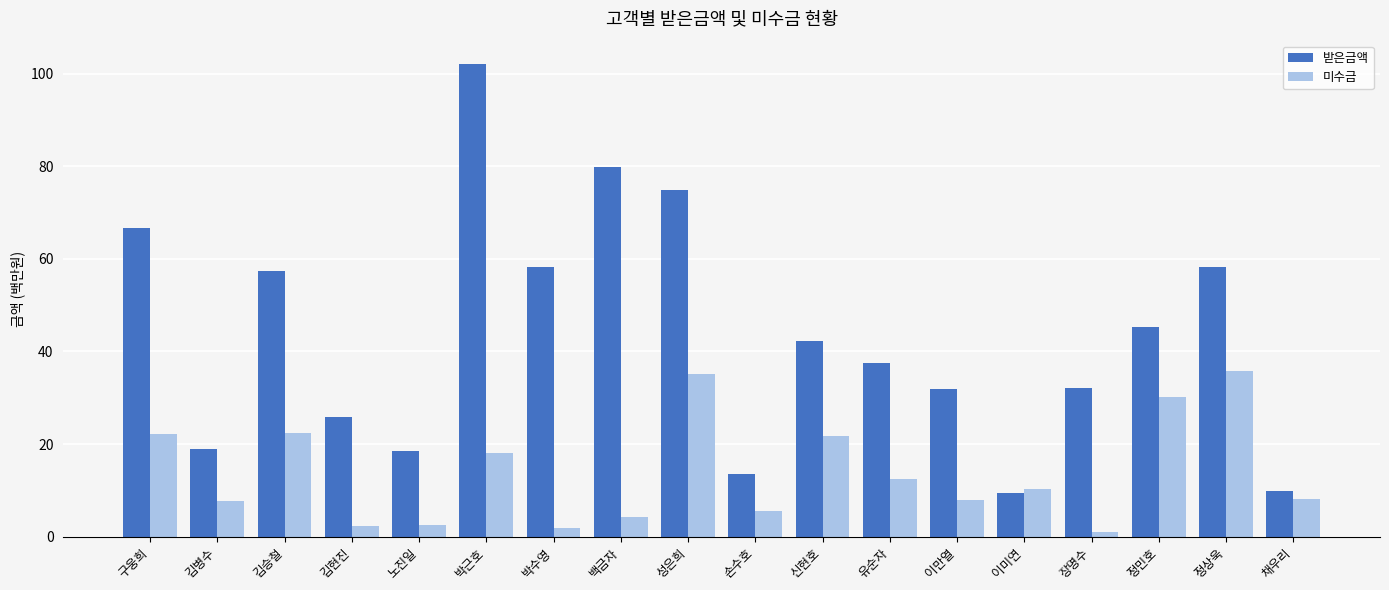

Are the bars horizontal?

No